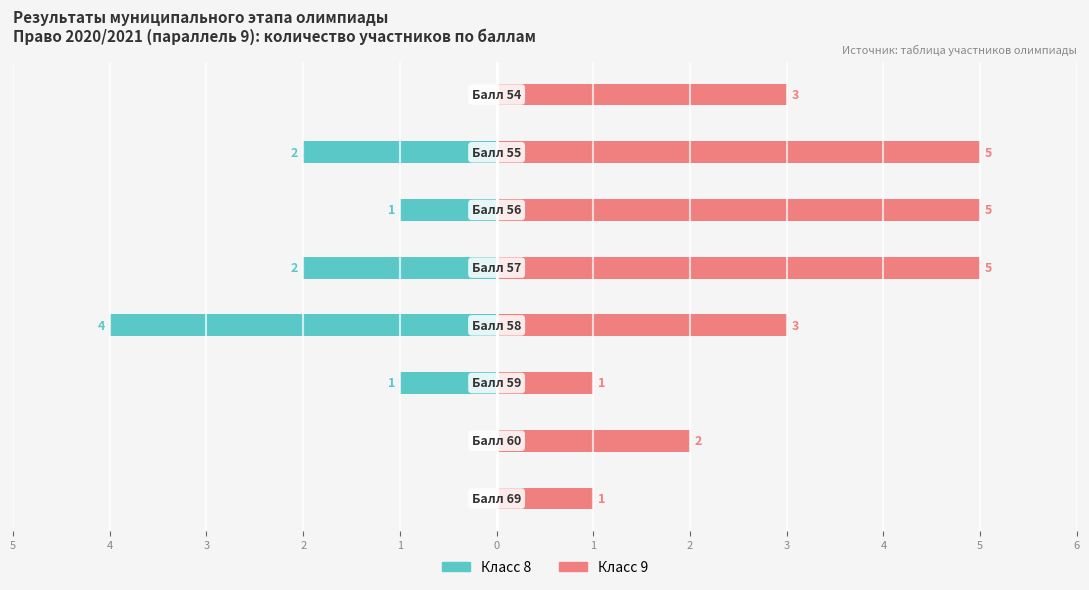

What is the difference between the highest and lowest values at 1?

7